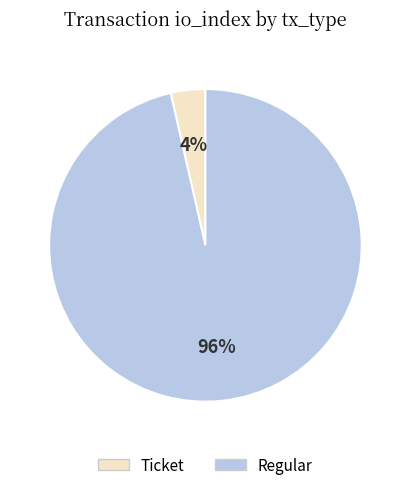

Rank the categories by value from lowest to highest.

Ticket, Regular